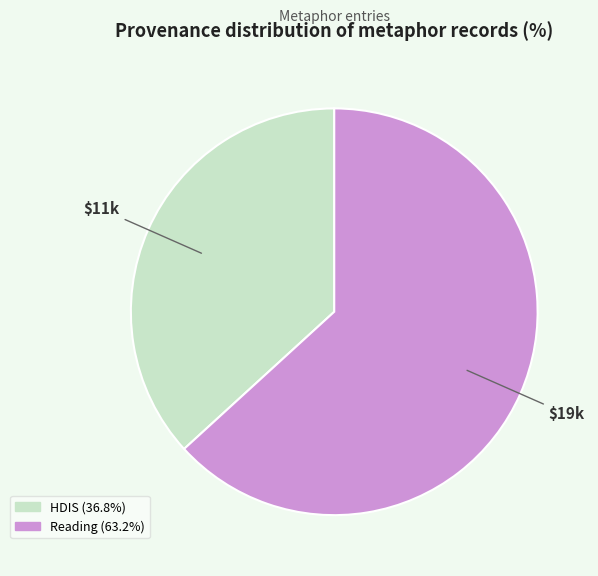

How many slices are in this pie chart?

2